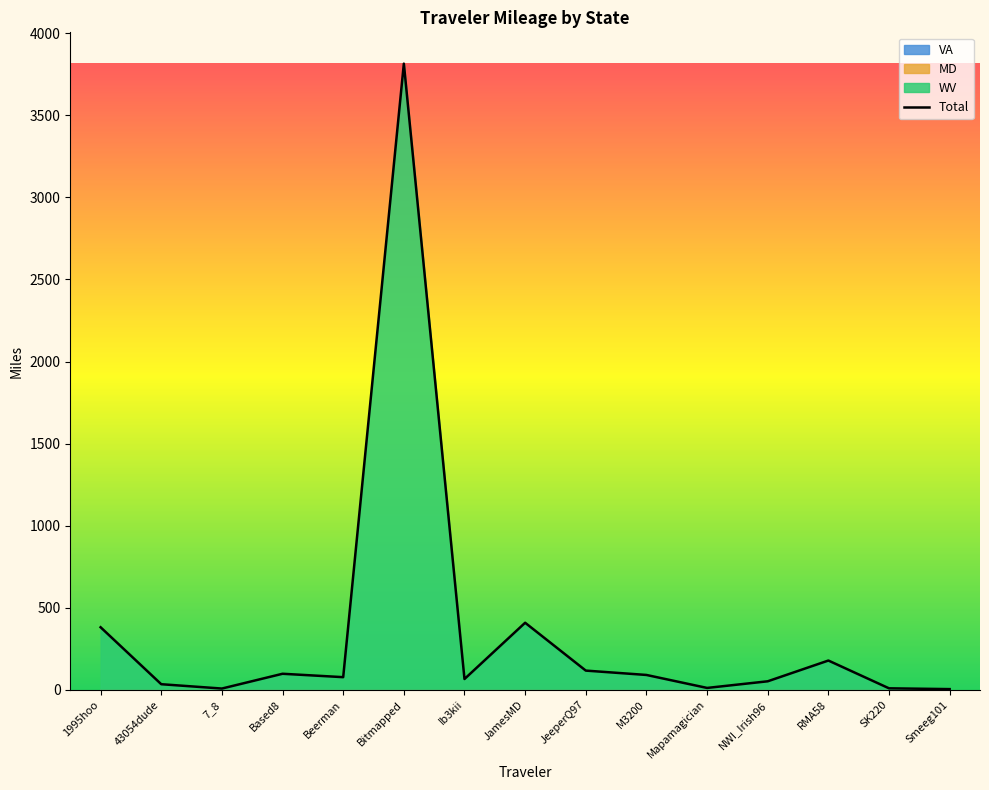

At which category does the chart reach its minimum across all series?

Smeeg101